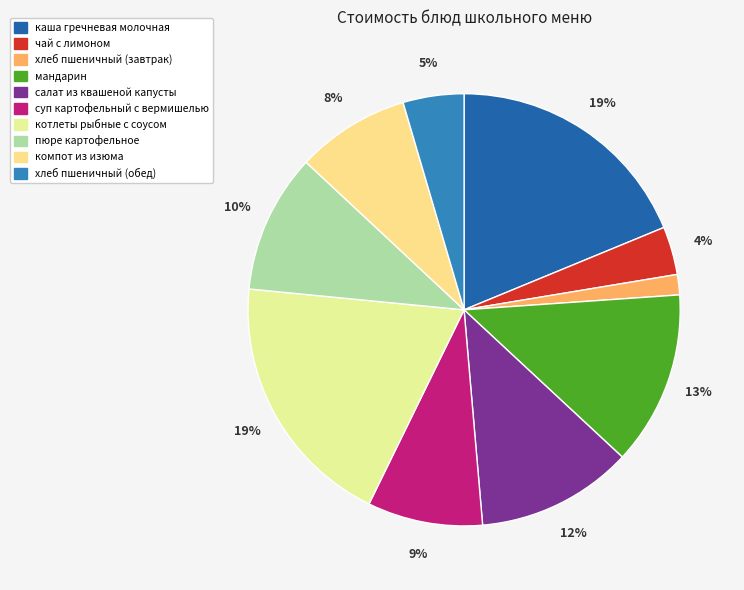

How many segments does this pie chart have?

10